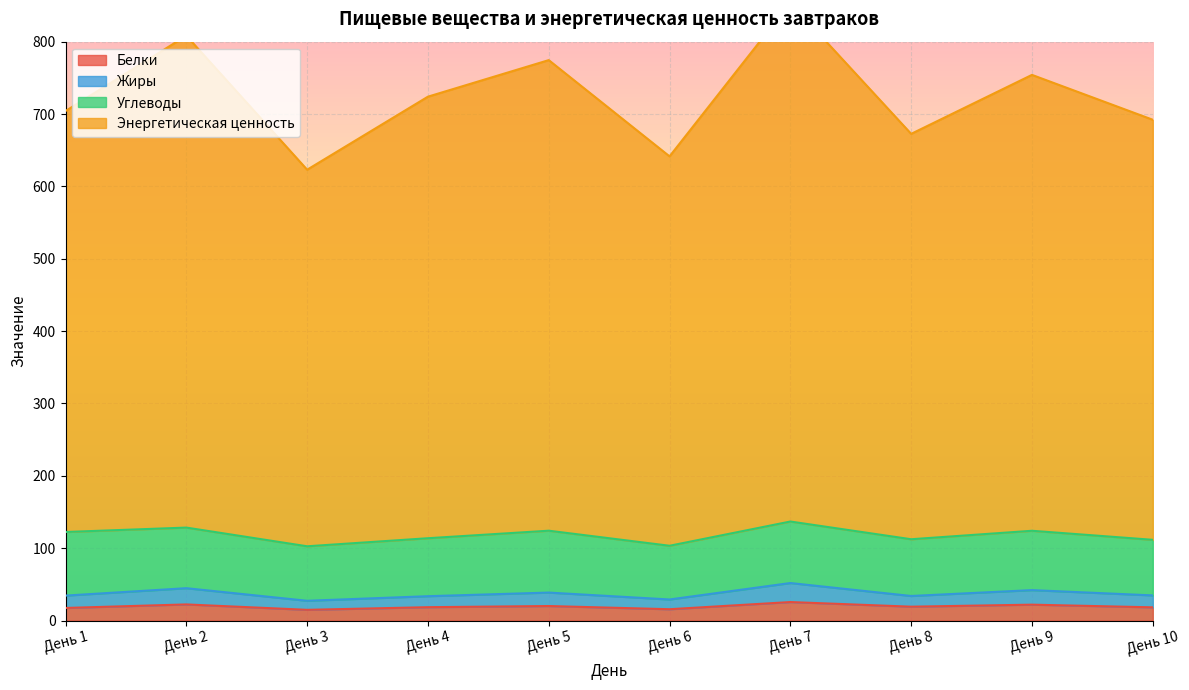

What is the minimum value shown in the chart?

14.9